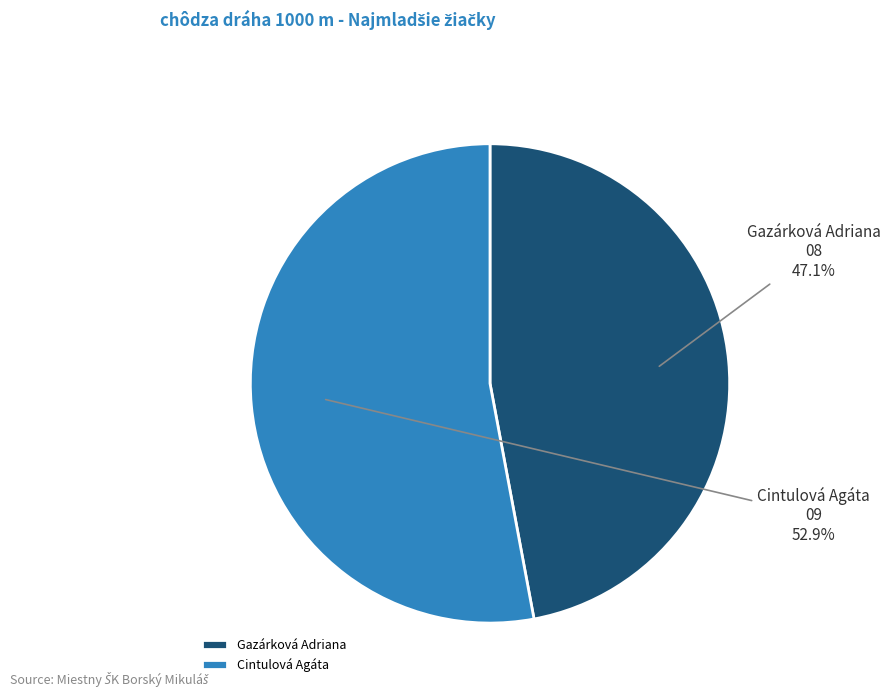

Do Gazárková Adriana and Cintulová Agáta together represent more than half of the pie?

Yes